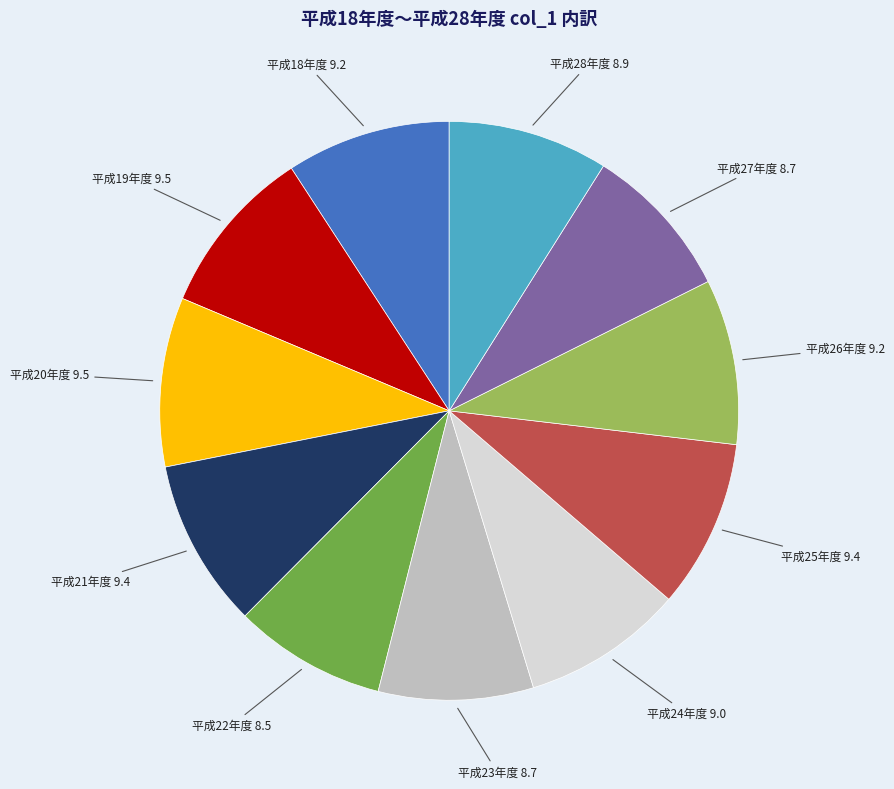

Does any single category account for the majority?

No